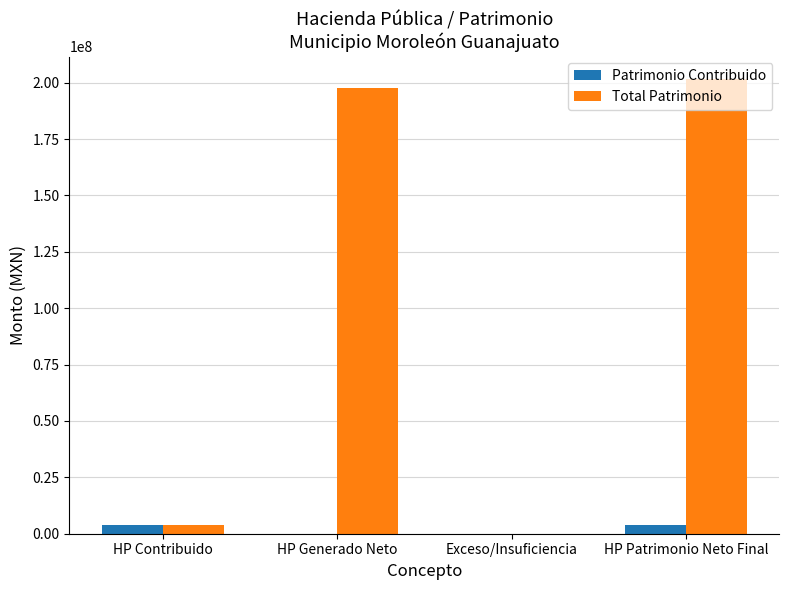

The Total Patrimonio series shows 337899598.1 at HP Generado Neto. True or false?

False